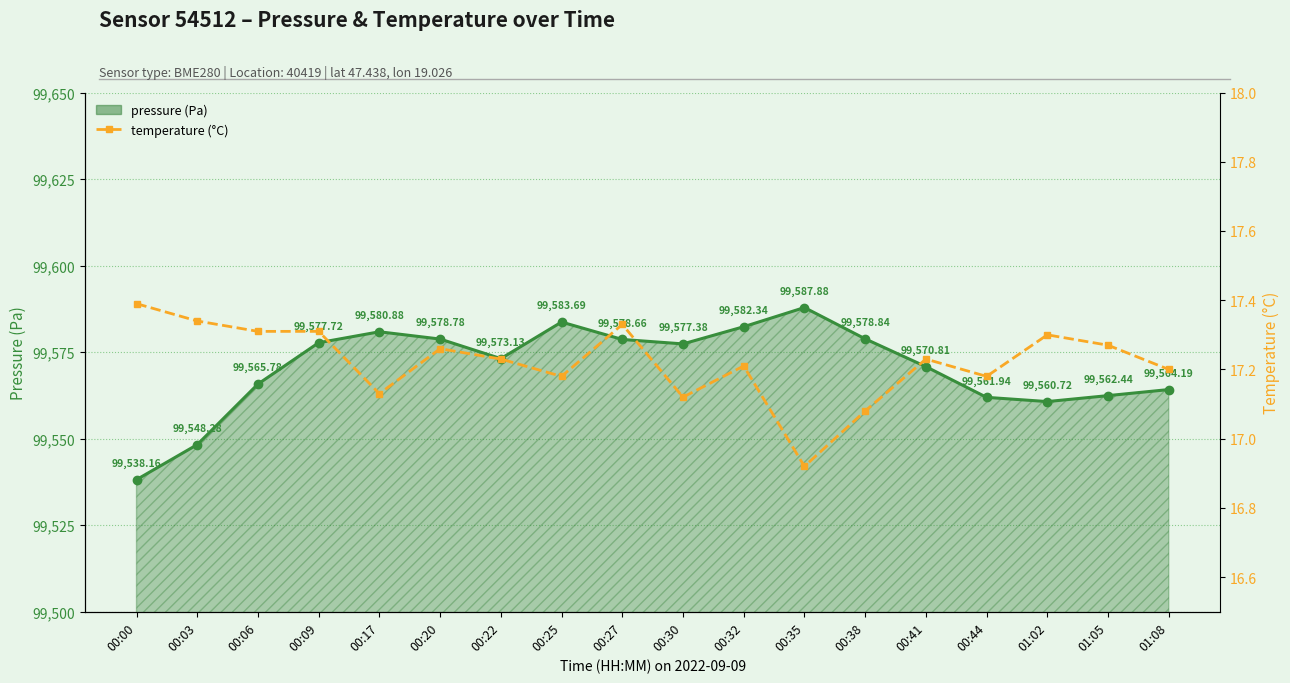

True or false: pressure and temperature cross at least once.

False